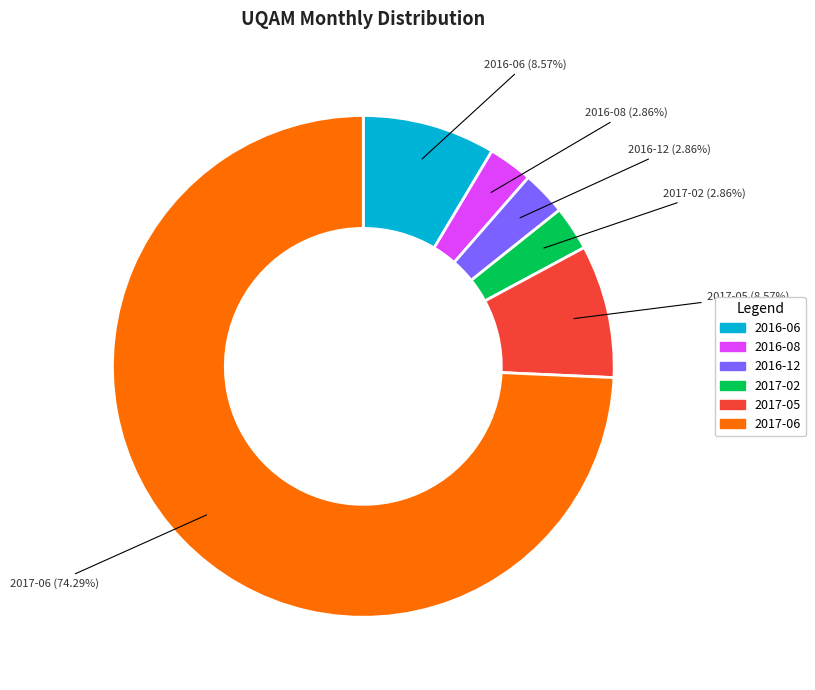

Is it true that 2017-05 is 9% of the pie?

True